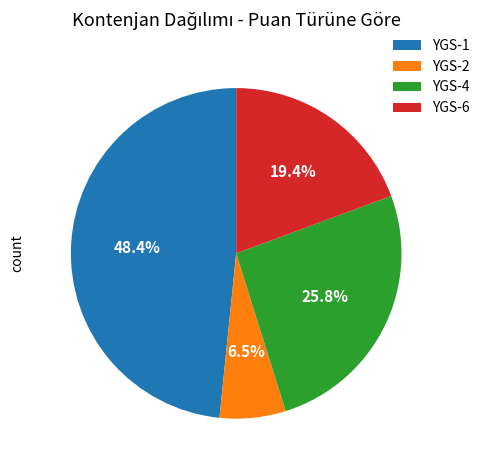

Which has a higher value, YGS-1 or YGS-6?

YGS-1